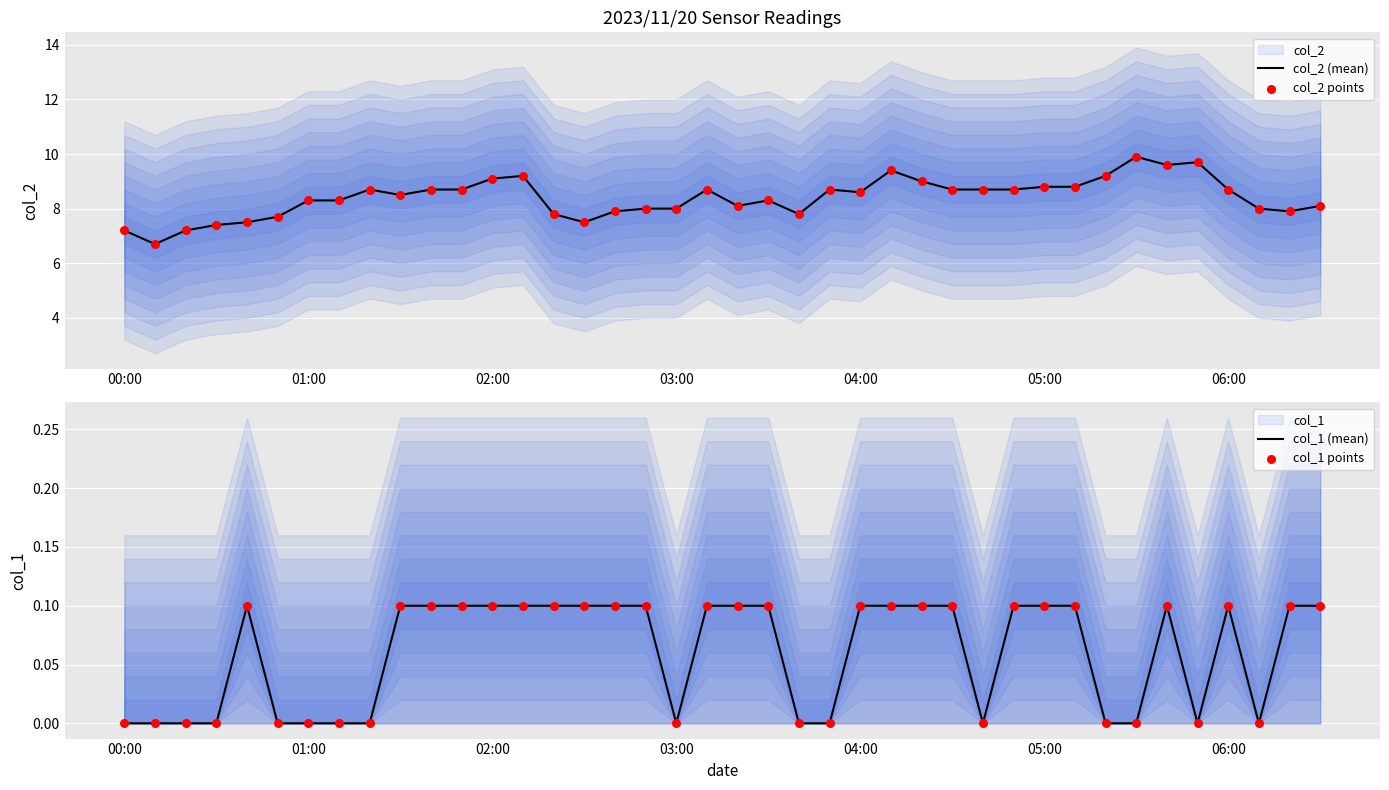

Which series has the largest total across all categories?

col_2 (mean)